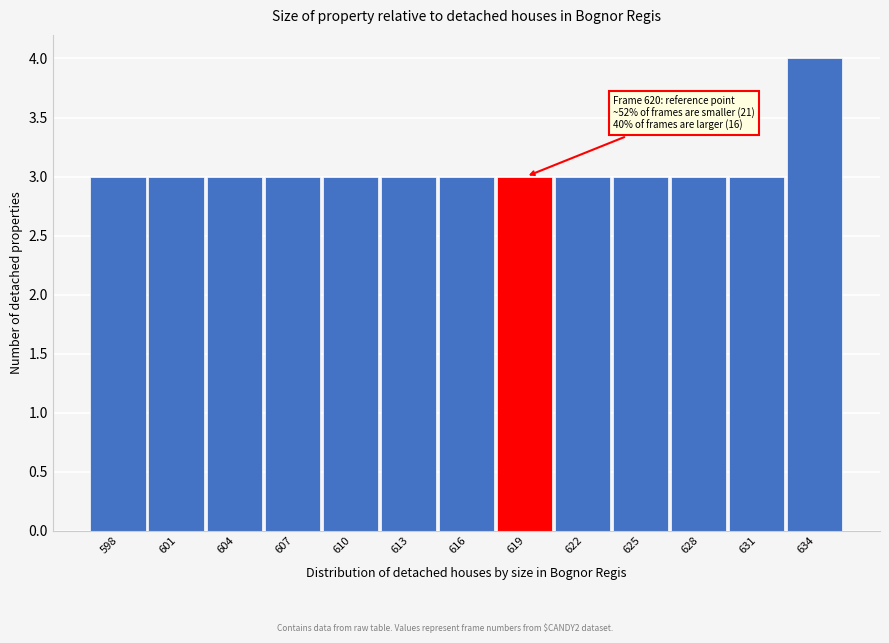

Reading left to right, list all the values displayed in this chart.

3	3	3	3	3	3	3	3	3	3	3	3	4